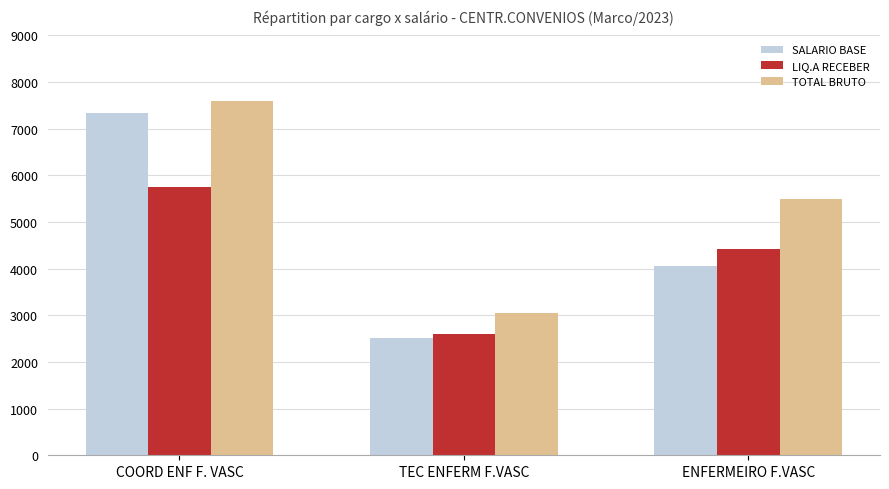

At which label is LIQ.A RECEBER closest to 4173?

ENFERMEIRO F.VASC